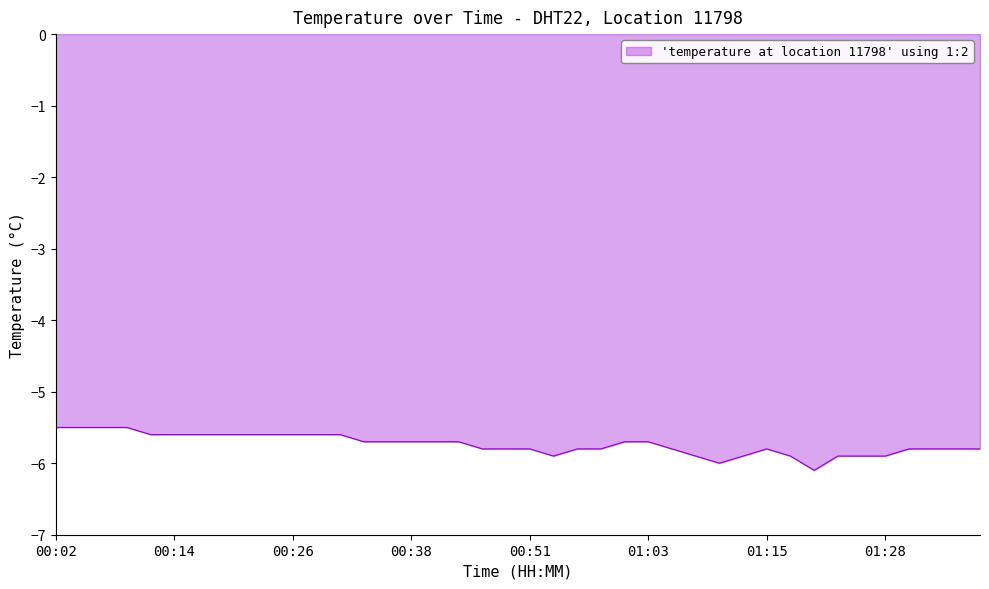

What is the difference between the maximum and minimum values?

0.6